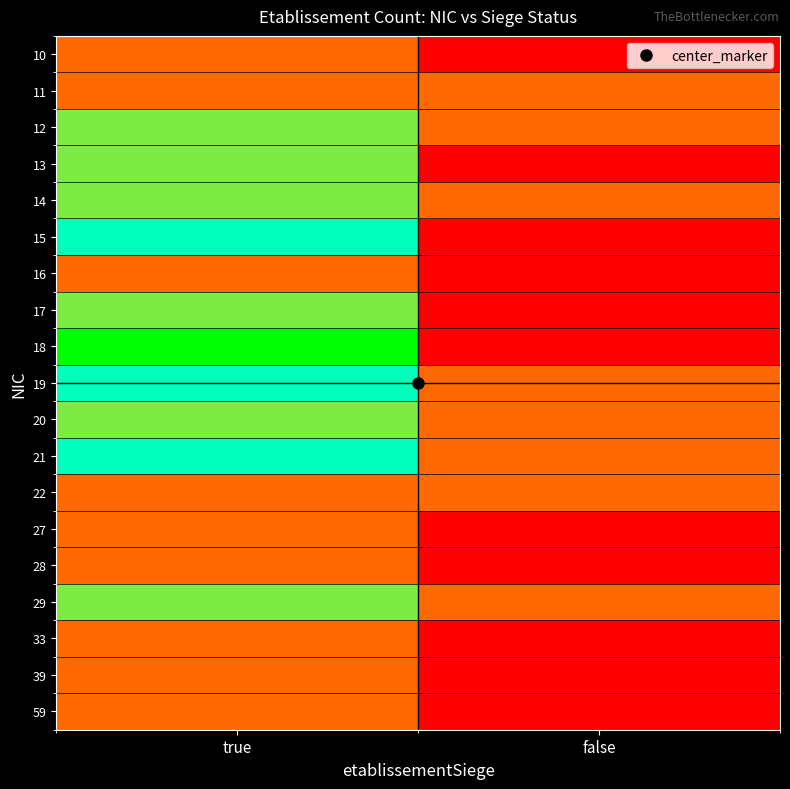

Which series has the largest total across all categories?

18